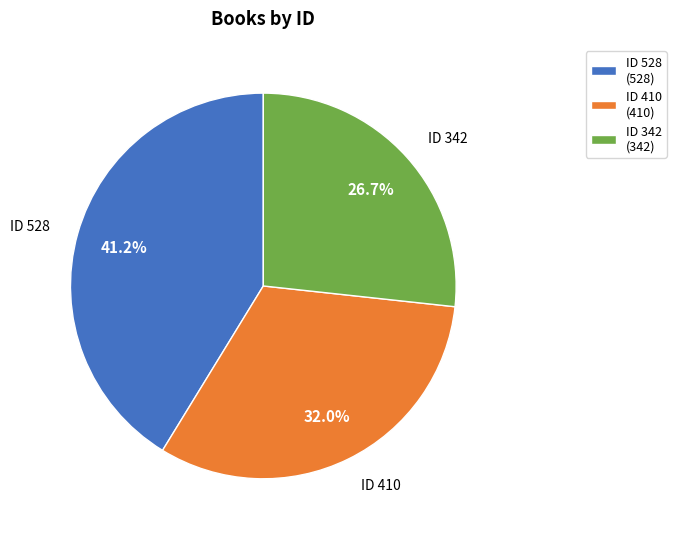

How many slices are in this pie chart?

3